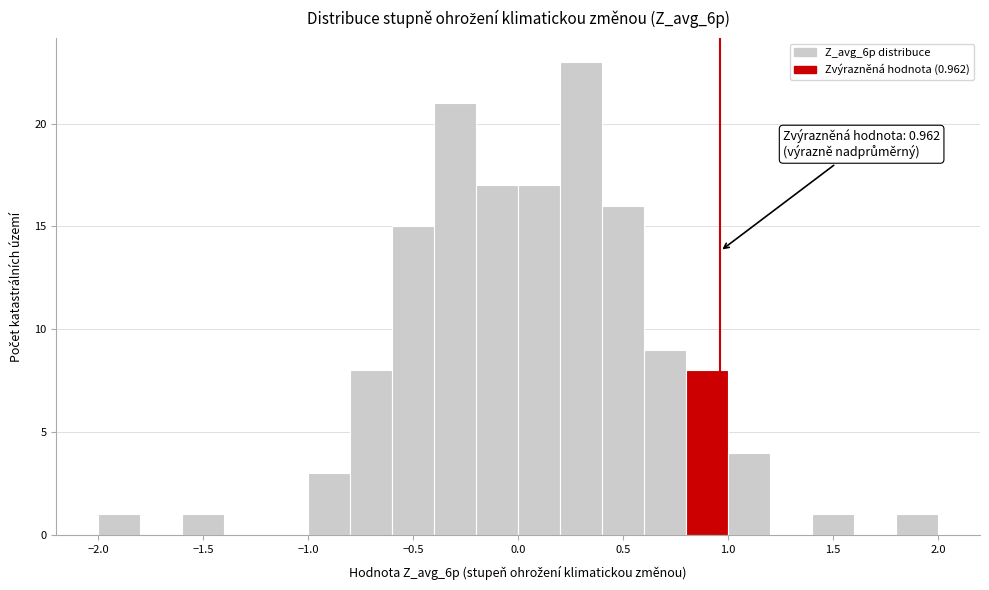

Over which range of the x-axis is the bar tallest?

0.2 to 0.4